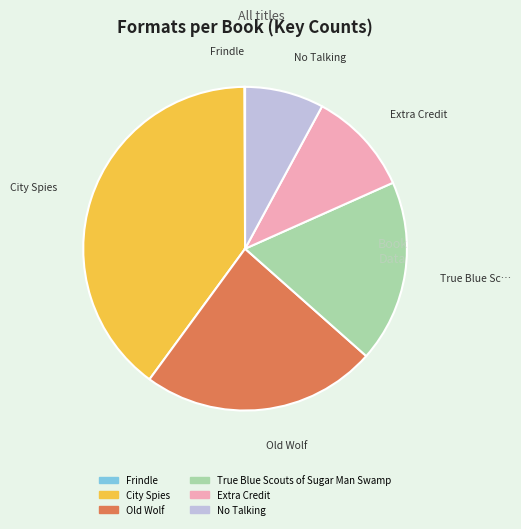

Do Old Wolf and Extra Credit together represent more than half of the pie?

No